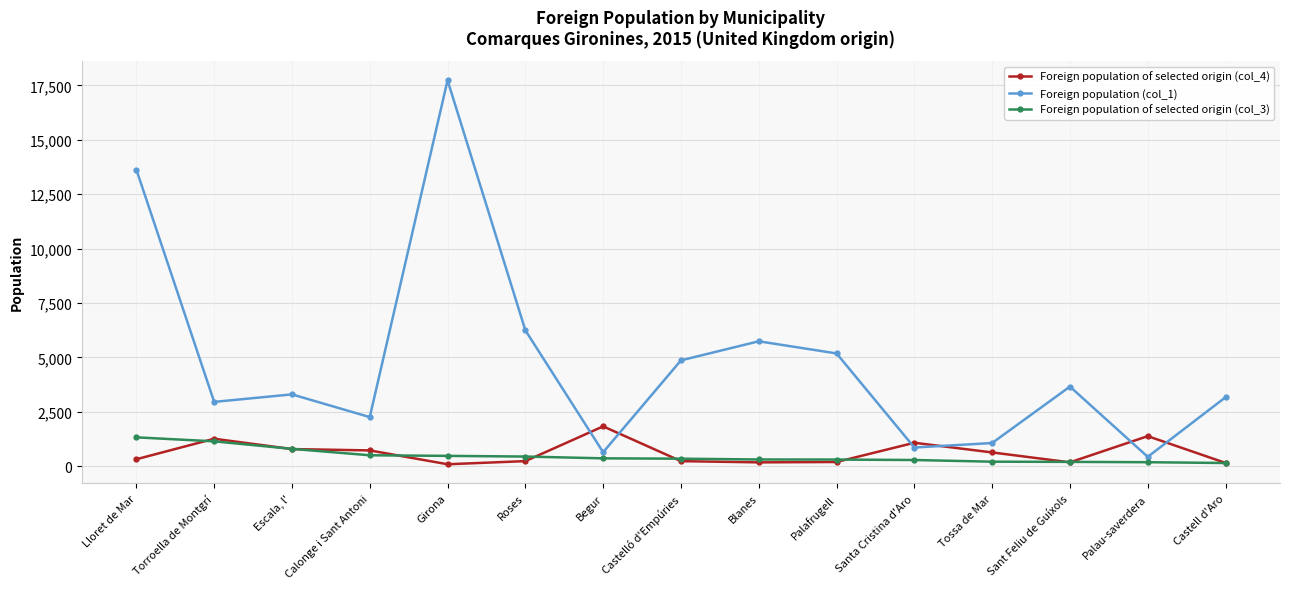

Does the chart display data point markers on the line(s)?

Yes